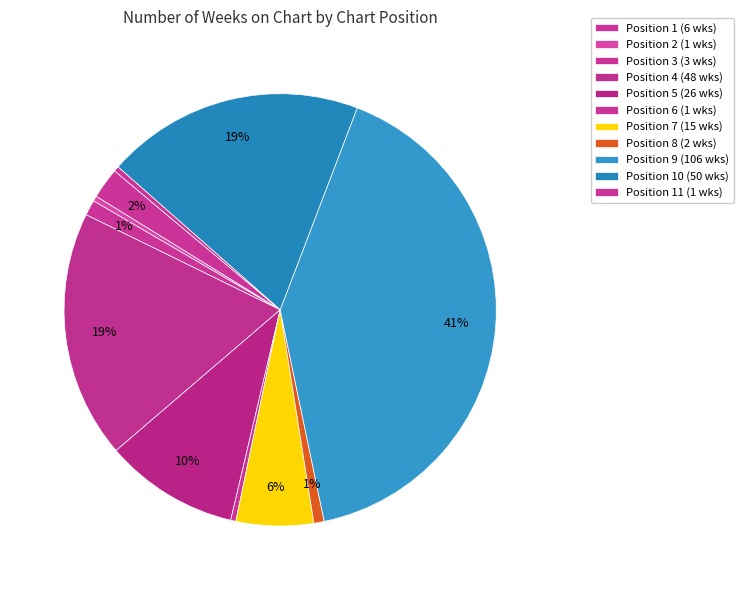

How many slices are in this pie chart?

11